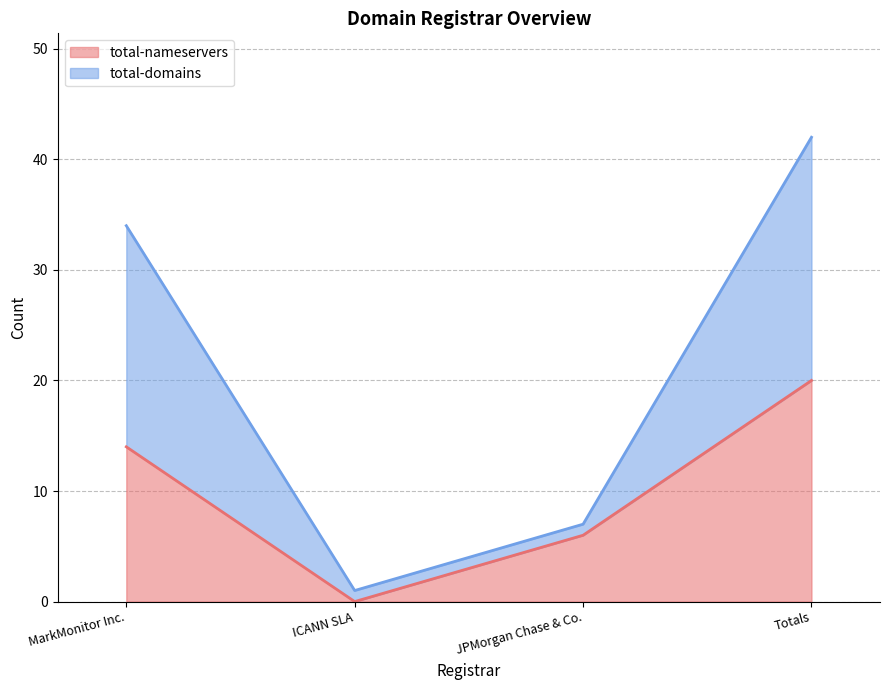

How many values in the total-domains series exceed 34?

1